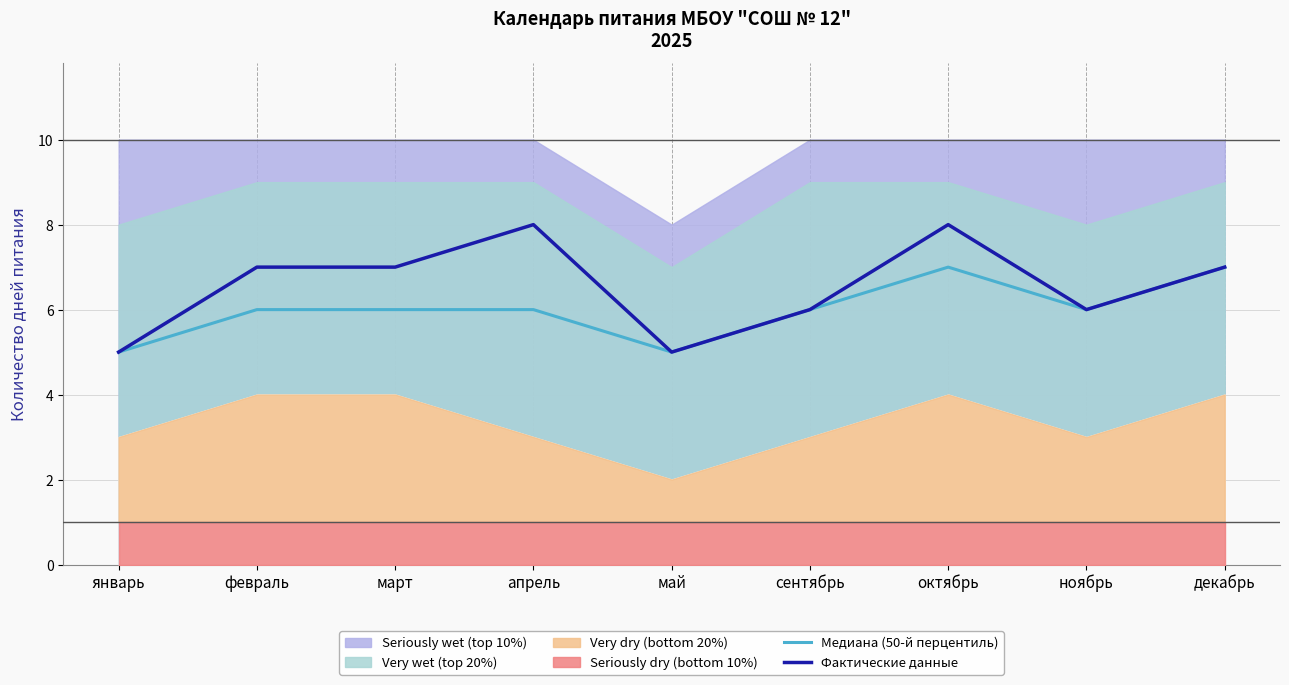

What is the maximum value shown in the chart?

8